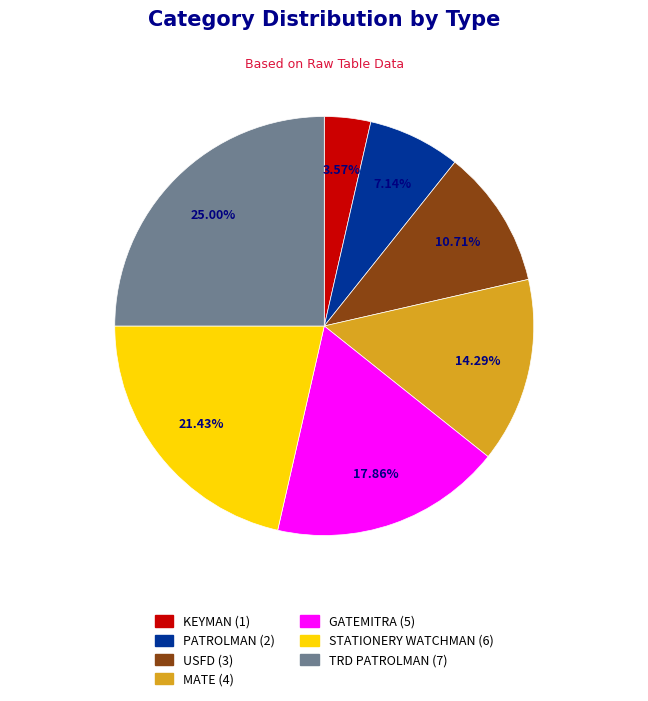

What percentage is the MATE slice, to the nearest percent?

14%